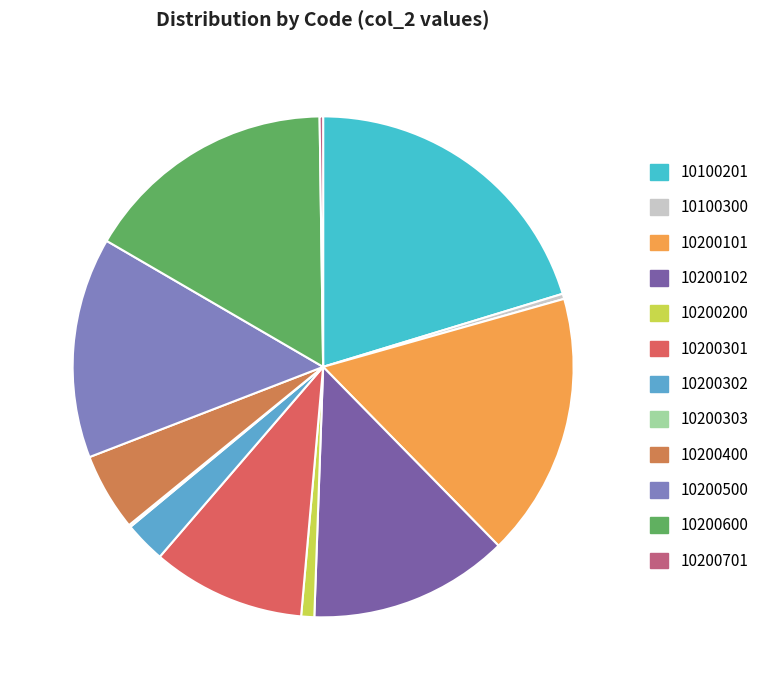

Does any single category account for the majority?

No